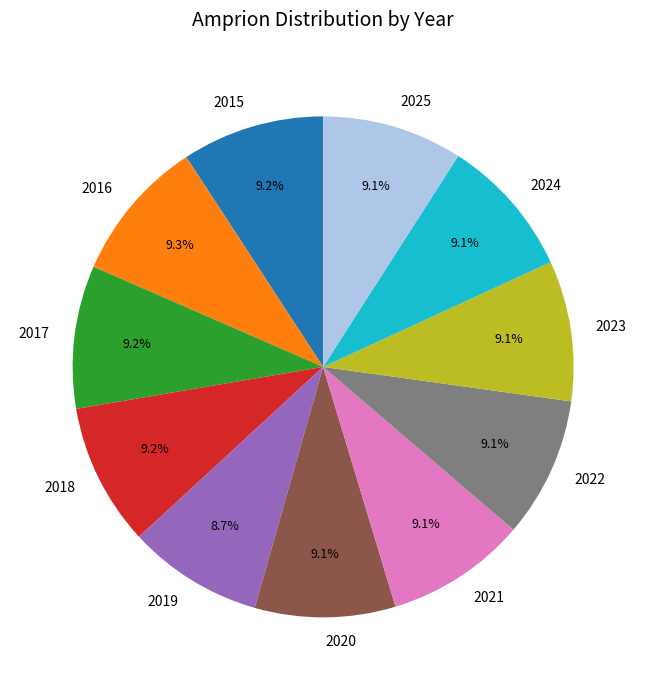

True or false: 2019 accounts for 22% of the total.

False